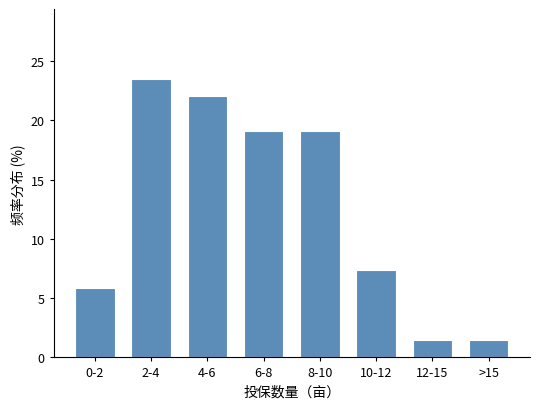

Reading left to right, list all the values displayed in this chart.

0-2=5.9	2-4=23.5	4-6=22.1	6-8=19.1	8-10=19.1	10-12=7.4	12-15=1.5	>15=1.5